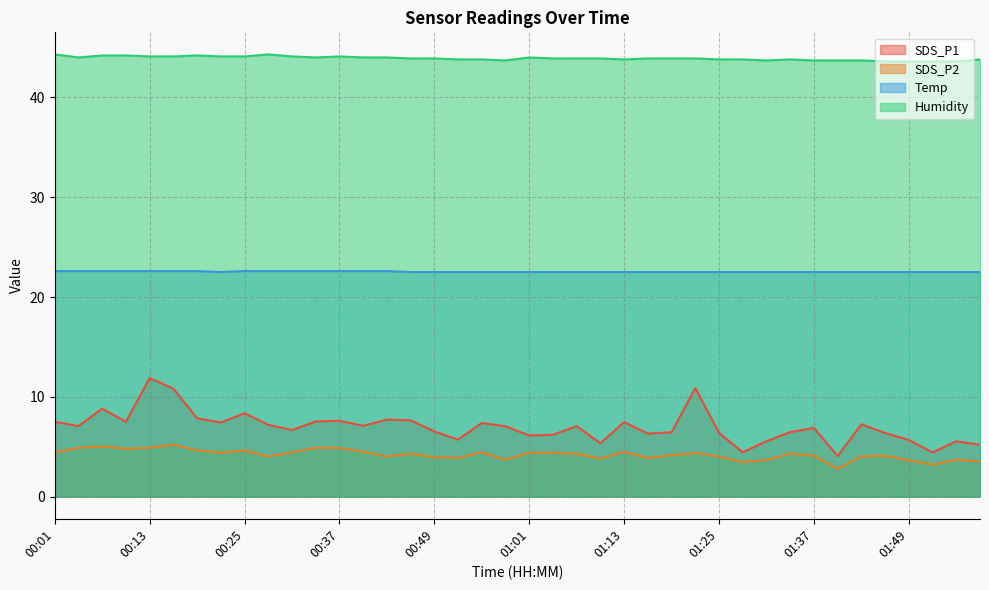

What is the average value of the Humidity series?

43.9